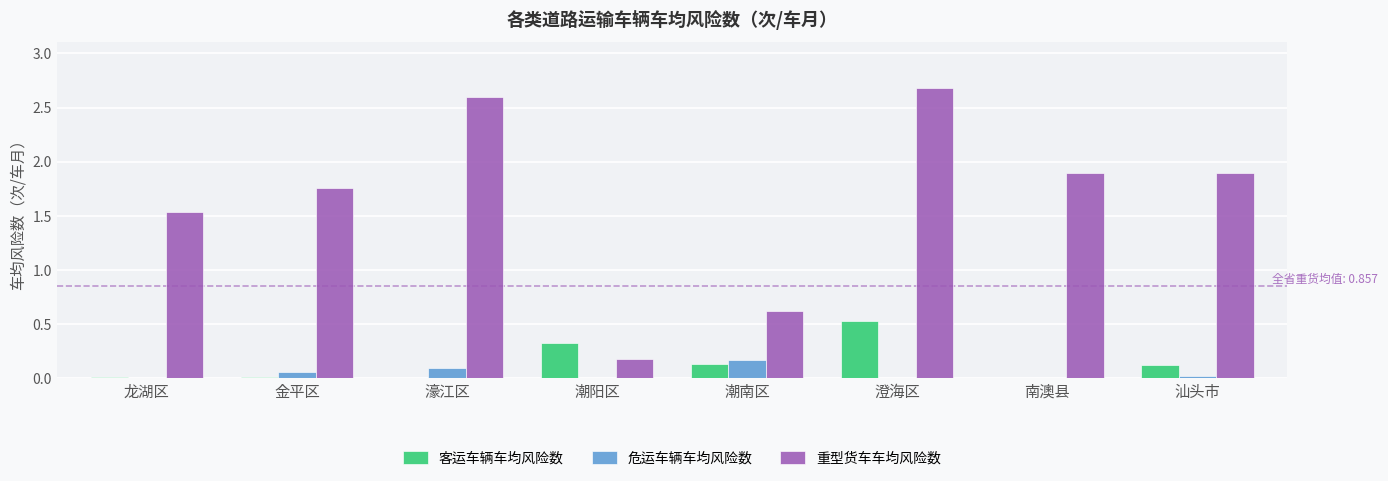

The value of 重型货车车均风险数 at 南澳县 is 2.6. True or false?

False